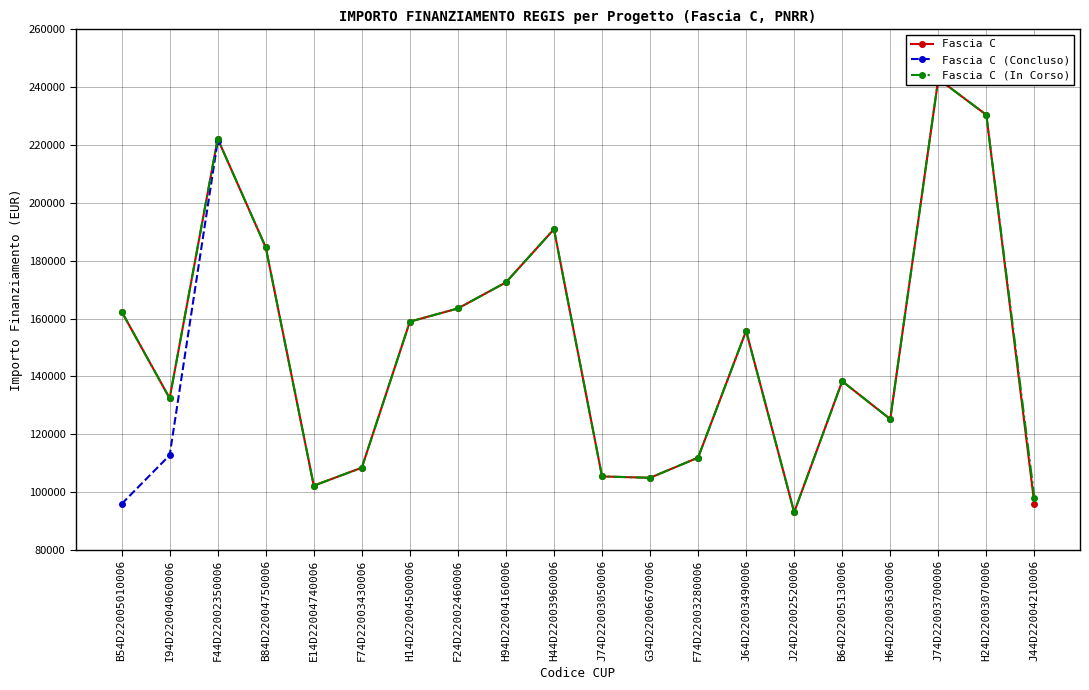

Where is the first local minimum for Fascia C (In Corso)?

I94D22004060006